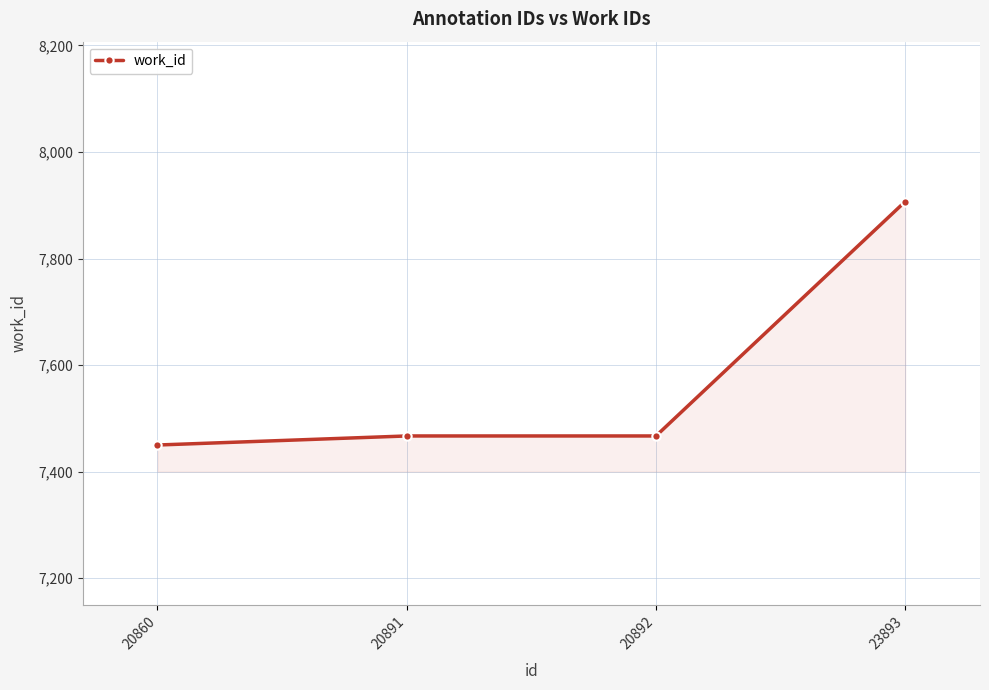

What is the value of the 1st point from the left?

7450